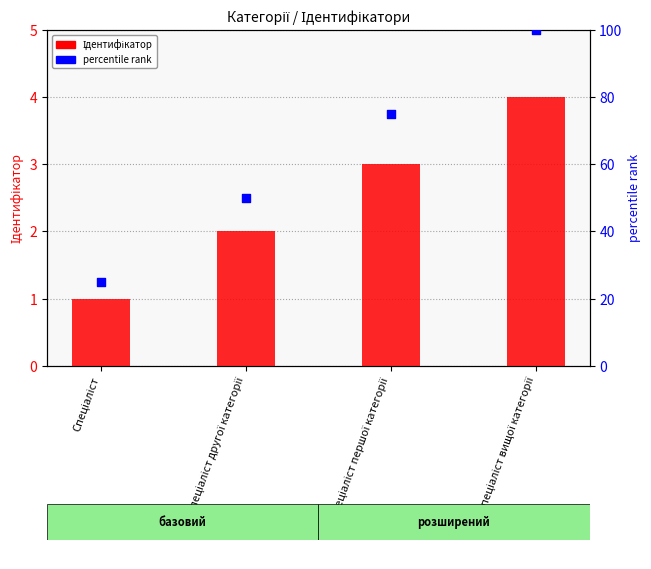

What are all the series names shown in the legend?

Ідентифікатор, percentile rank